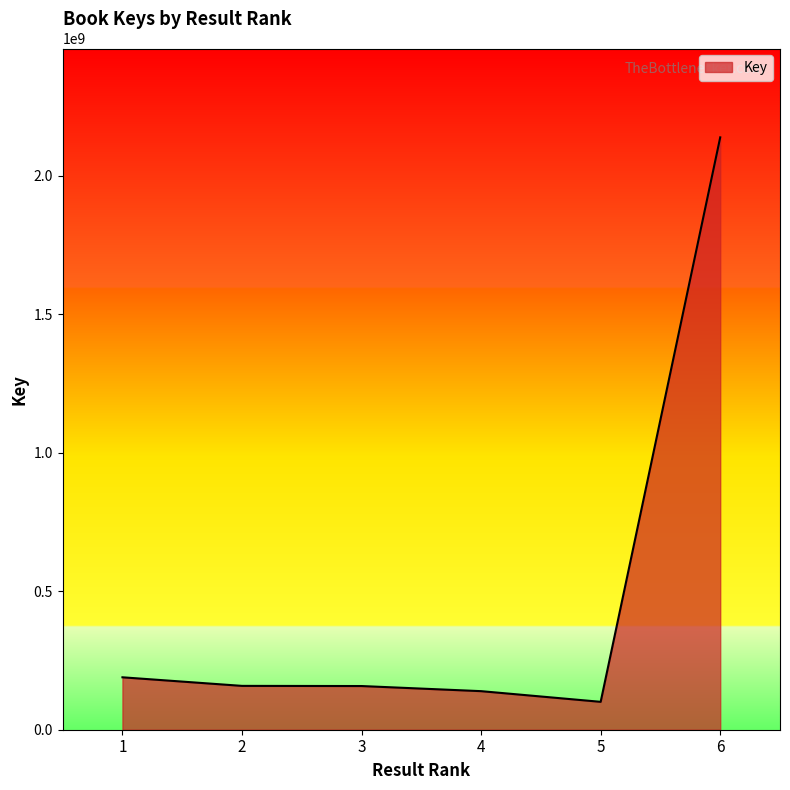

Does the chart display data point markers on the line(s)?

No